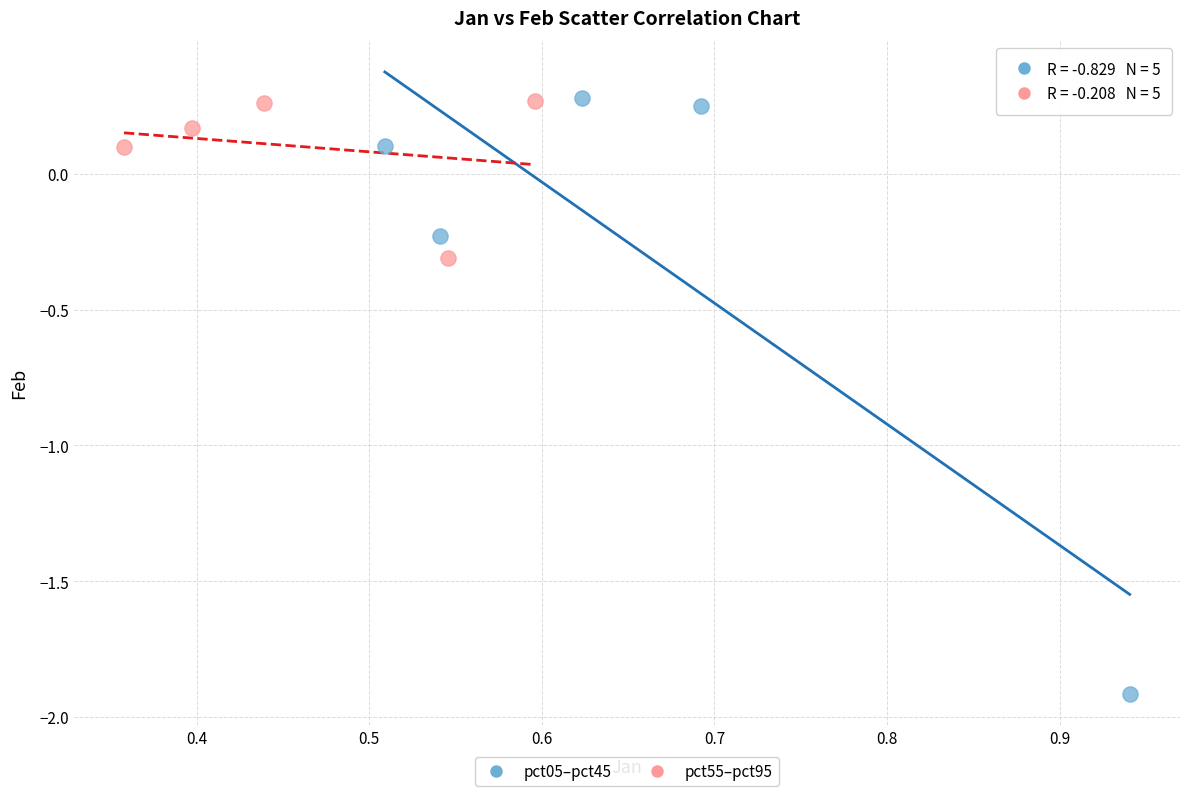

Which series reaches the minimum Y coordinate?

pct05–pct45